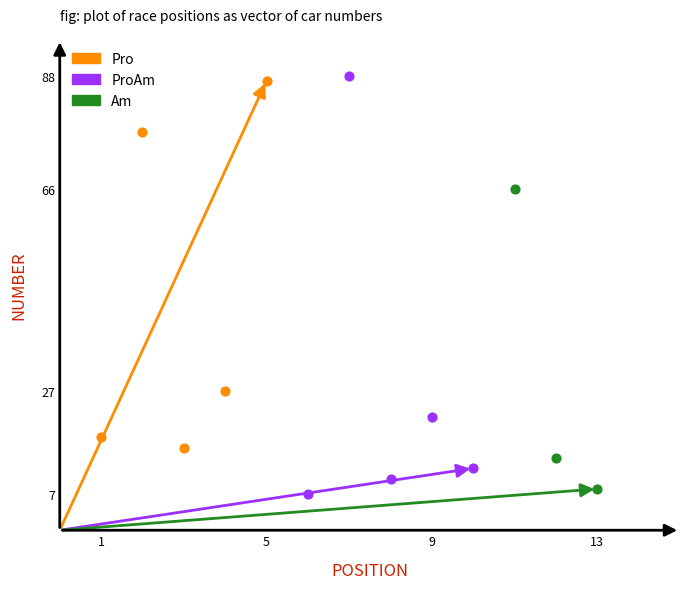

Which series has the largest Y range (max minus min)?

ProAm